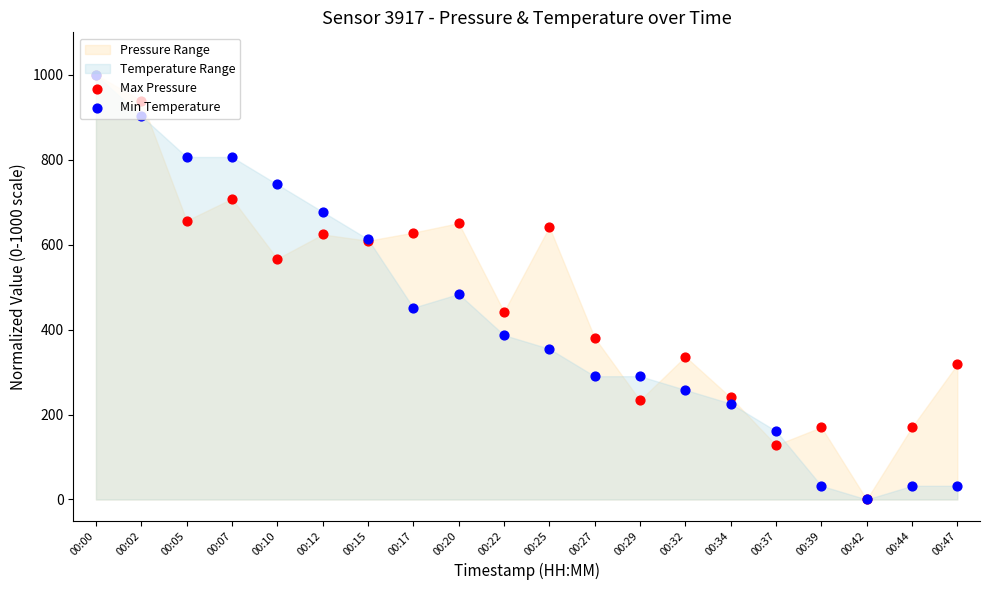

Which series has the widest spread of Y values?

Max Pressure